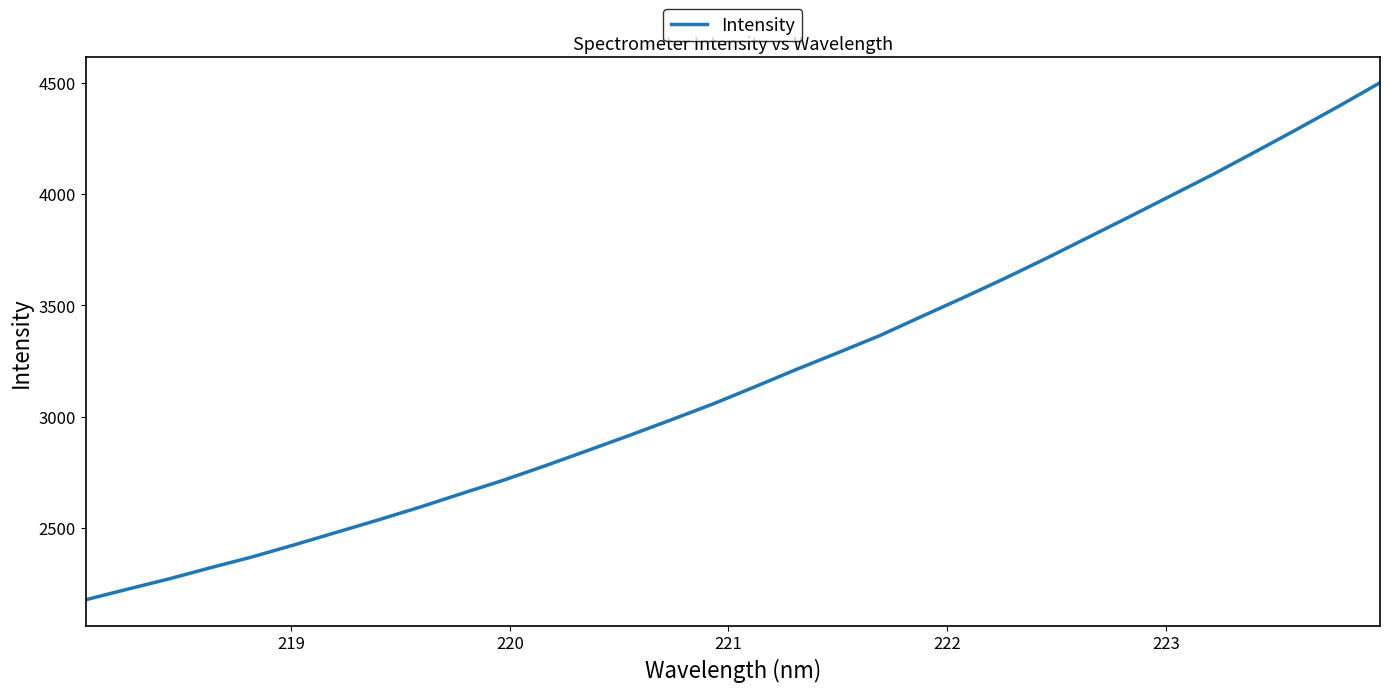

Does the chart display data point markers on the line(s)?

No